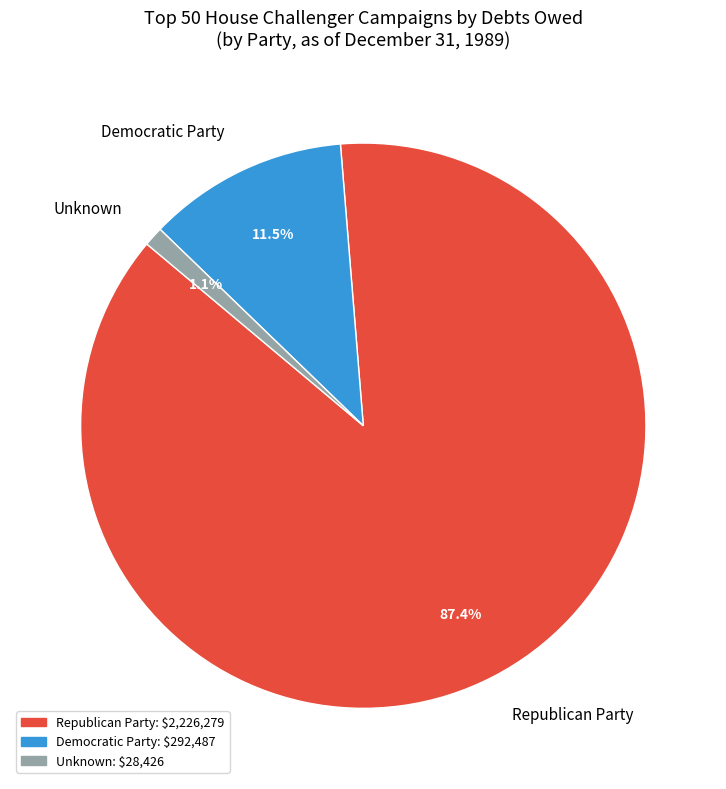

Between Unknown and Republican Party, which is larger?

Republican Party